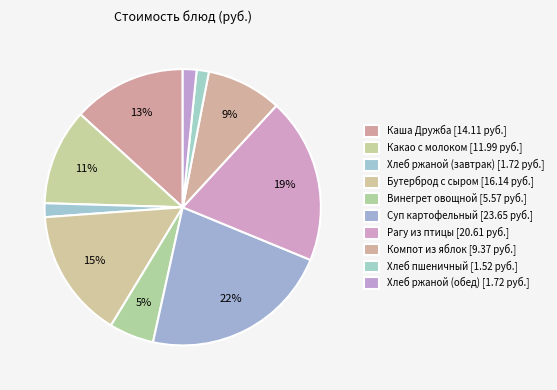

What is the change in value from Каша Дружба to Хлеб пшеничный?

-12.6